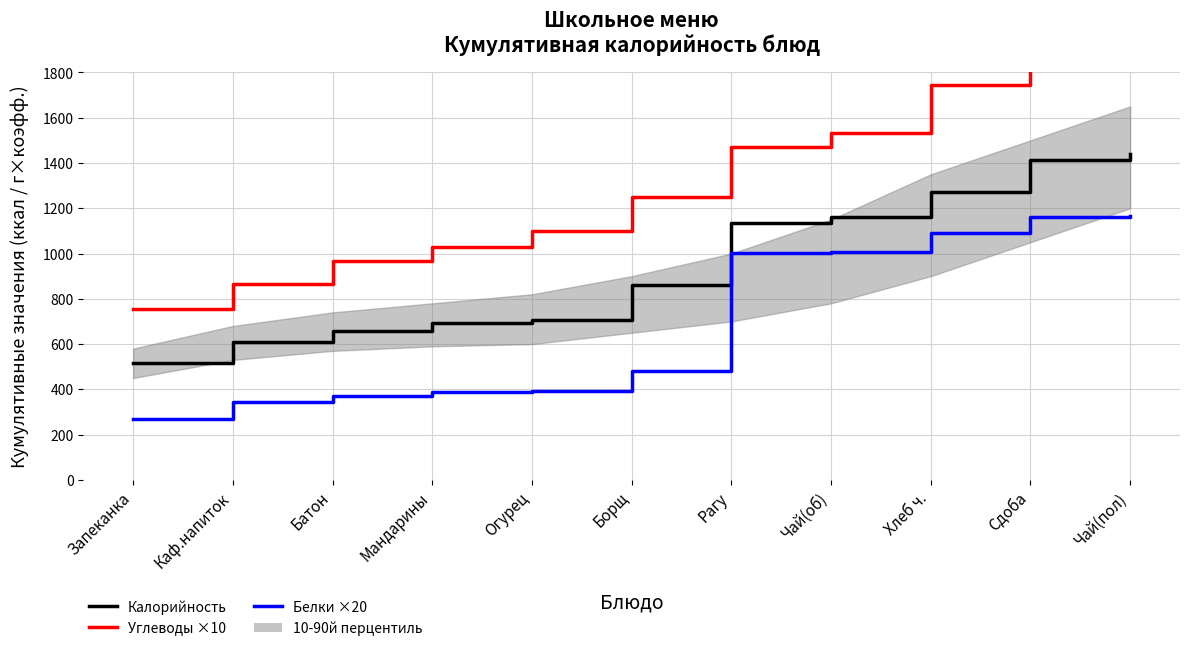

Which has a higher value, Чай(пол) or Чай(об)?

Чай(пол)